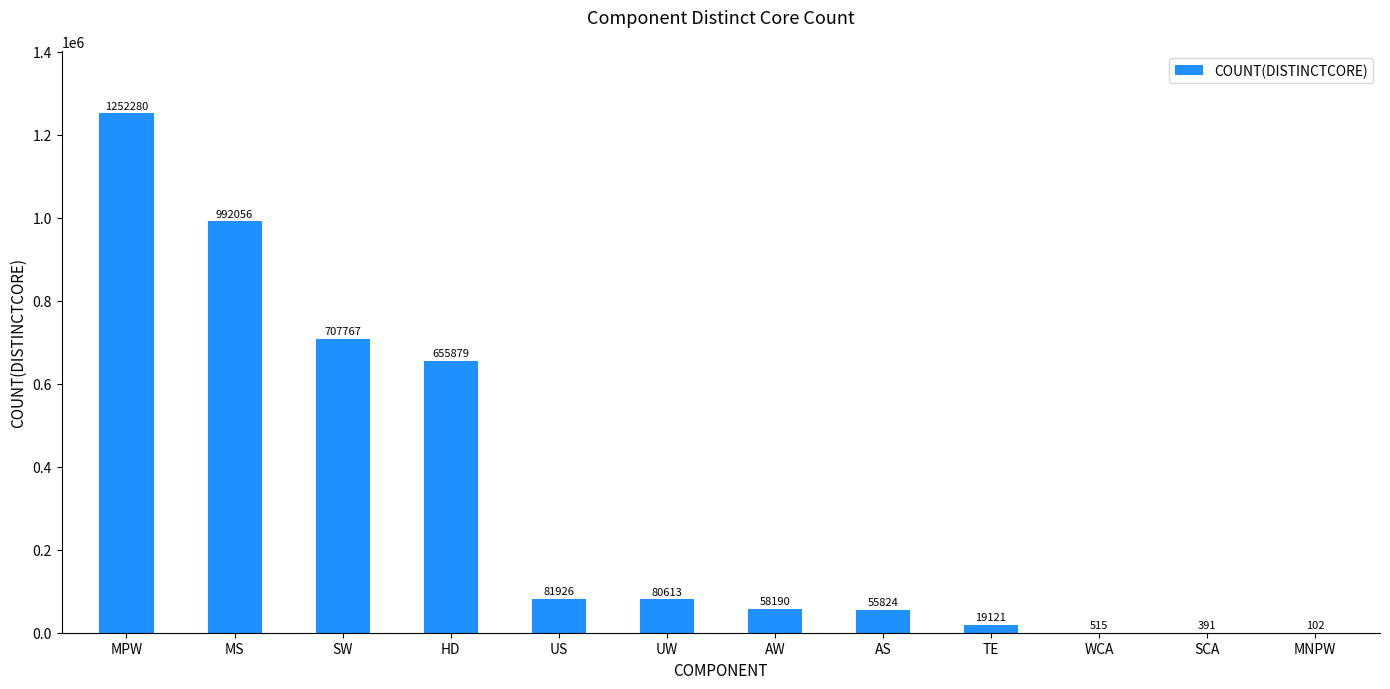

How many series are shown in this chart?

1